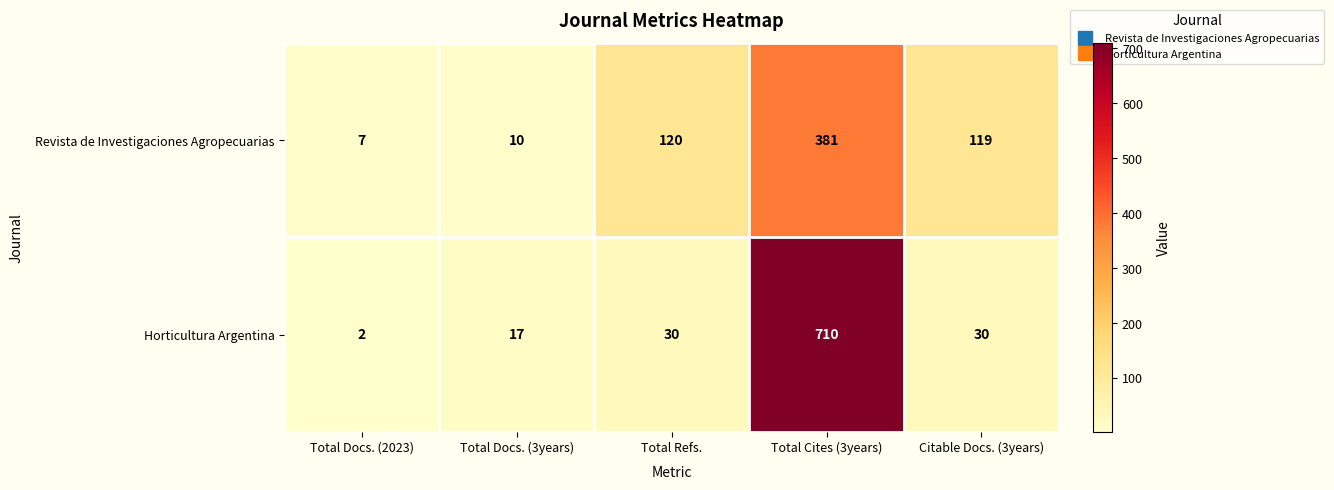

How many categories are shown in the chart?

5